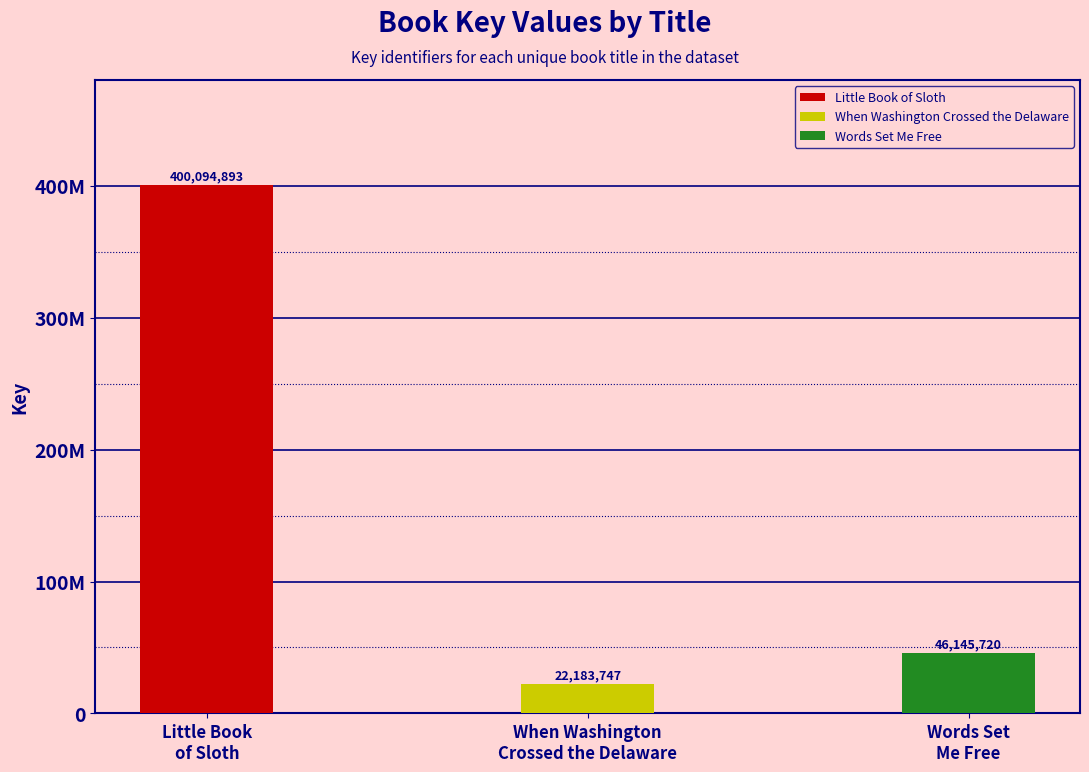

The value at When Washington Crossed the Delaware is 32157915. True or false?

False